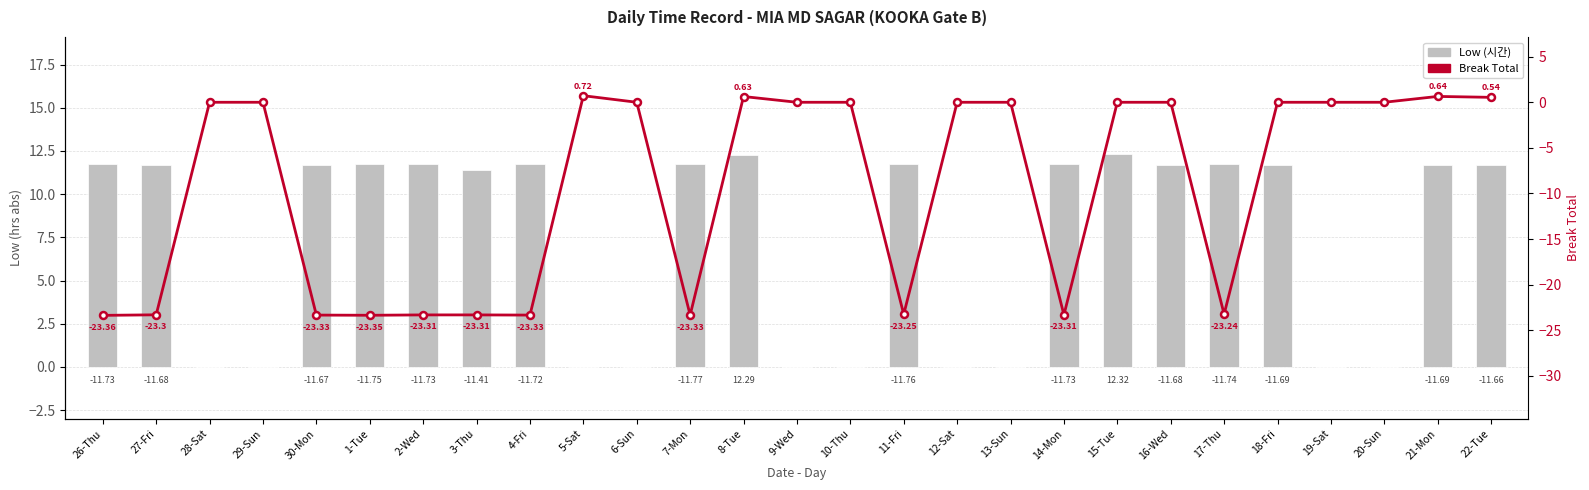

What is the difference between the maximum and minimum values in the Break Total series?

24.1